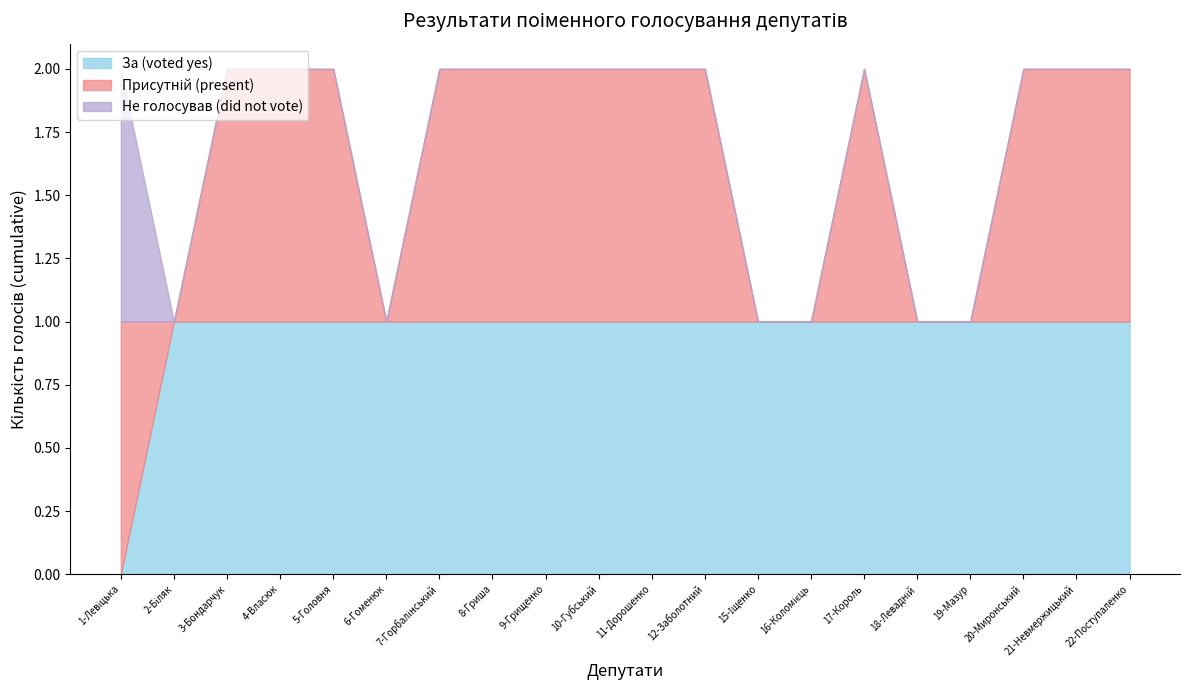

Rank the series at 15-Іщенко from highest to lowest value.

За (voted yes), Присутній (present), Не голосував (did not vote)